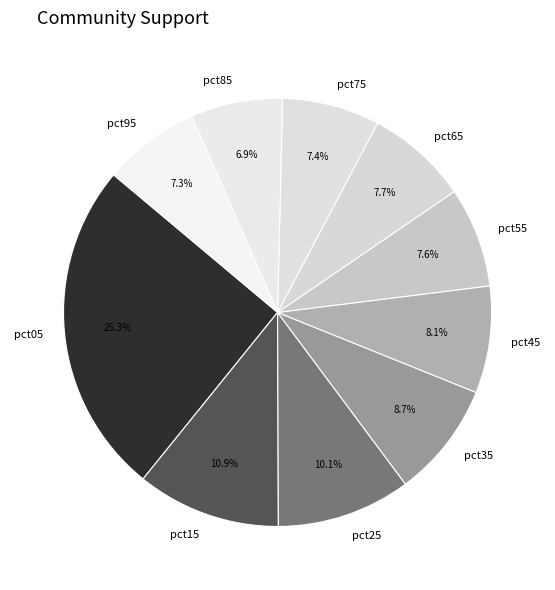

To the nearest percent, what percentage of the pie is pct95?

7%